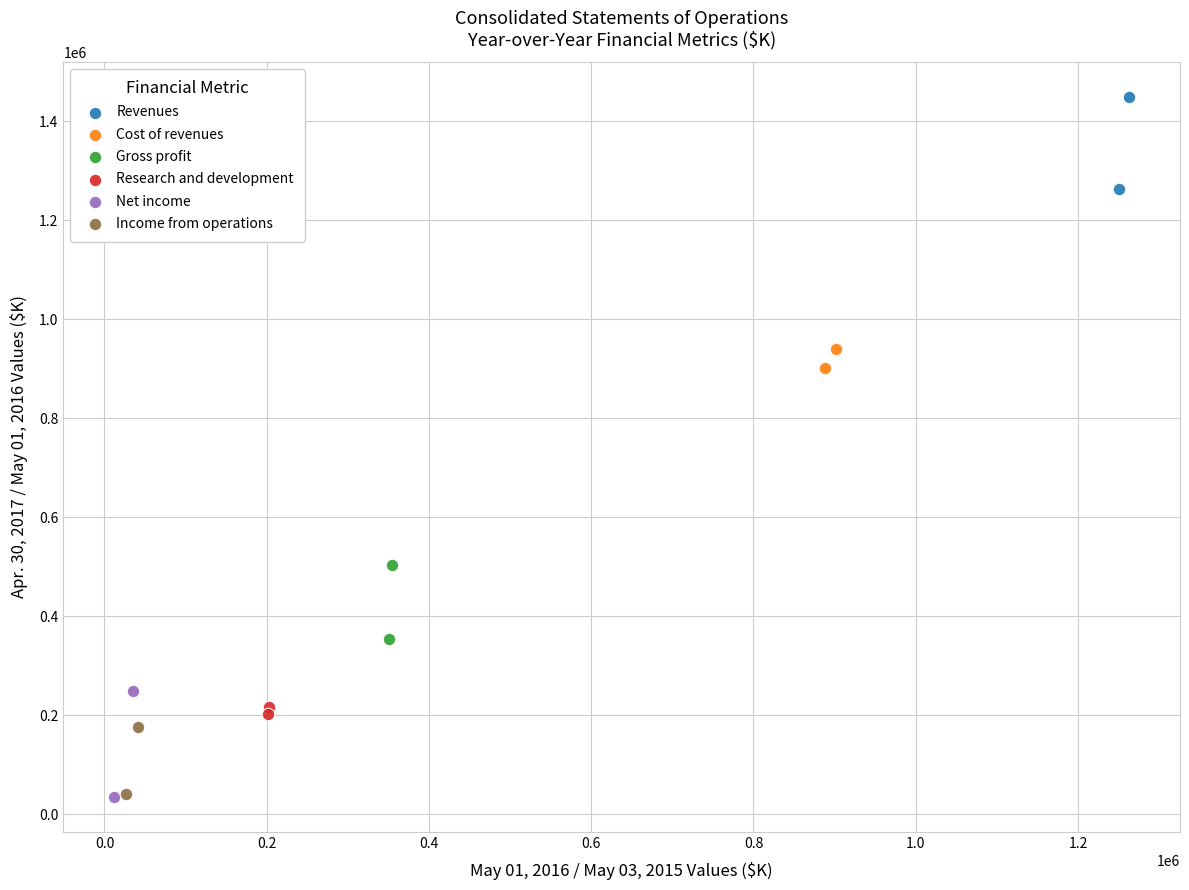

What are all the series names shown in the legend?

Revenues, Cost of revenues, Gross profit, Research and development, Net income, Income from operations